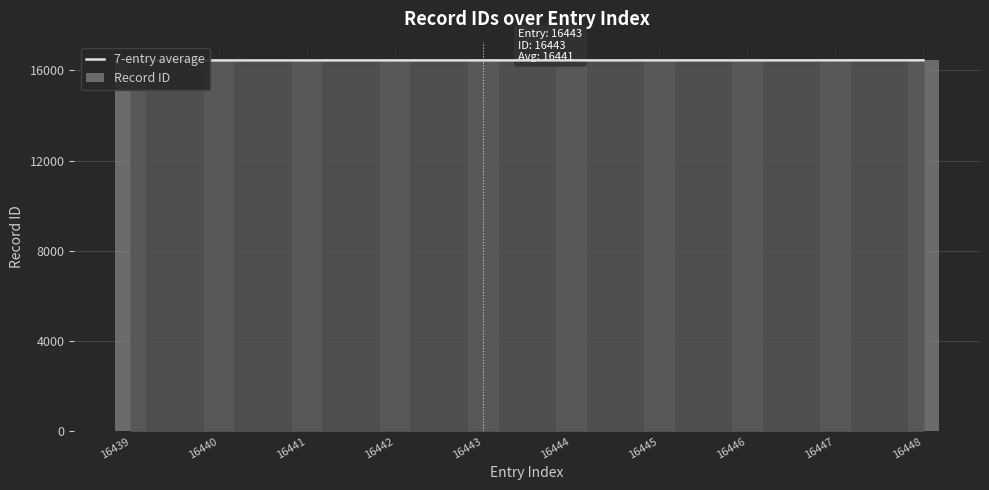

Reading left to right, what are all the values shown in this chart?

7-entry average: 16439=16439.0	16440=16439.5	16441=16440.0	16442=16440.8	16443=16441.0	16444=16441.5	16445=16442.0	16446=16442.8	16447=16443.5	16448=16444.0
Record ID: 16439=16439.0	16440=16440.0	16441=16441.0	16442=16442.0	16443=16443.0	16444=16444.0	16445=16445.0	16446=16446.0	16447=16447.0	16448=16448.0